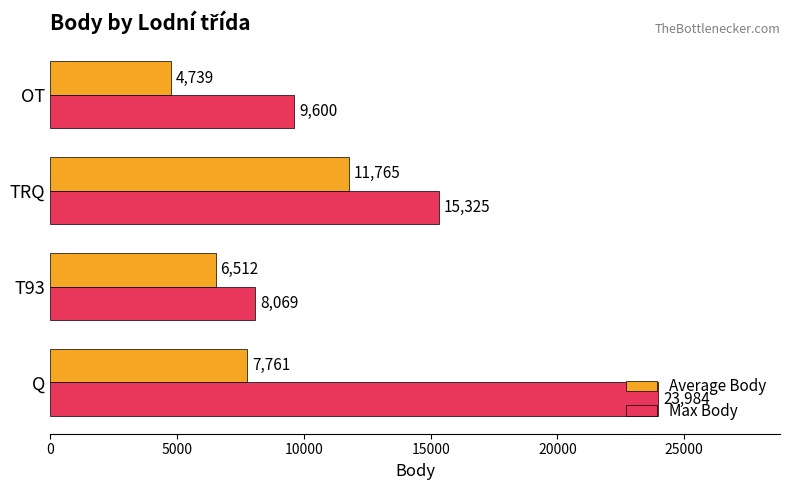

What is the sum of the Max Body values at OT and TRQ?

24925